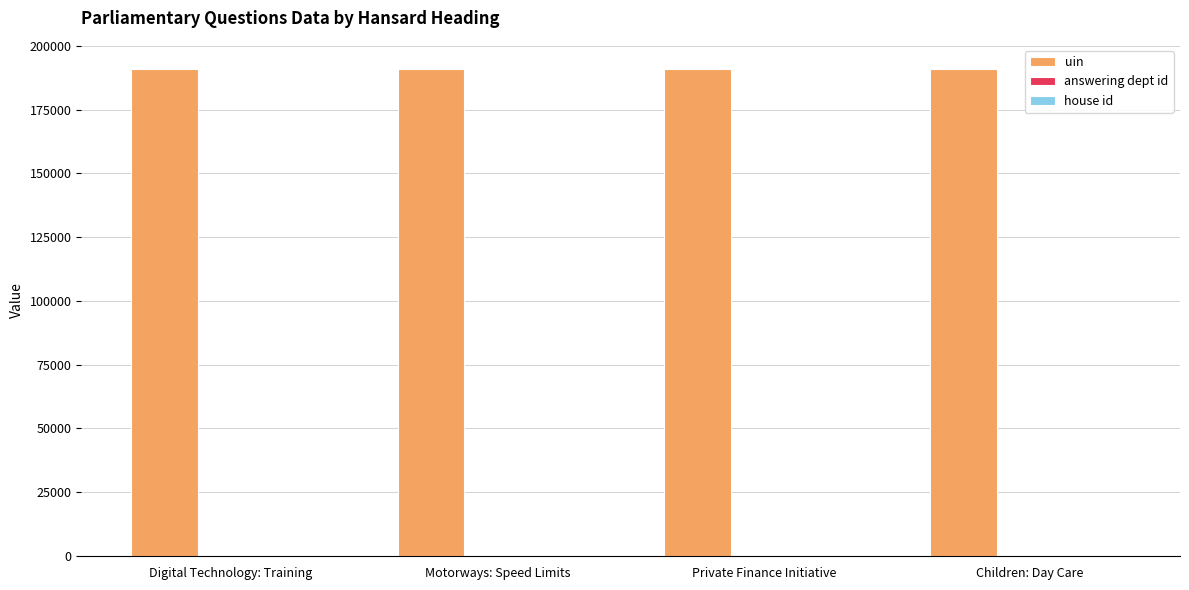

Are the bars horizontal?

No